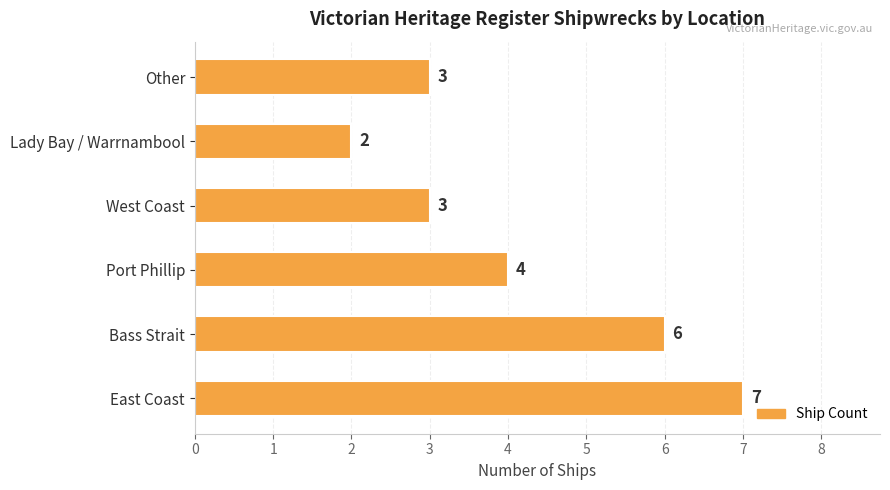

Approximately how many times larger is the value at Other compared to East Coast?

0.4